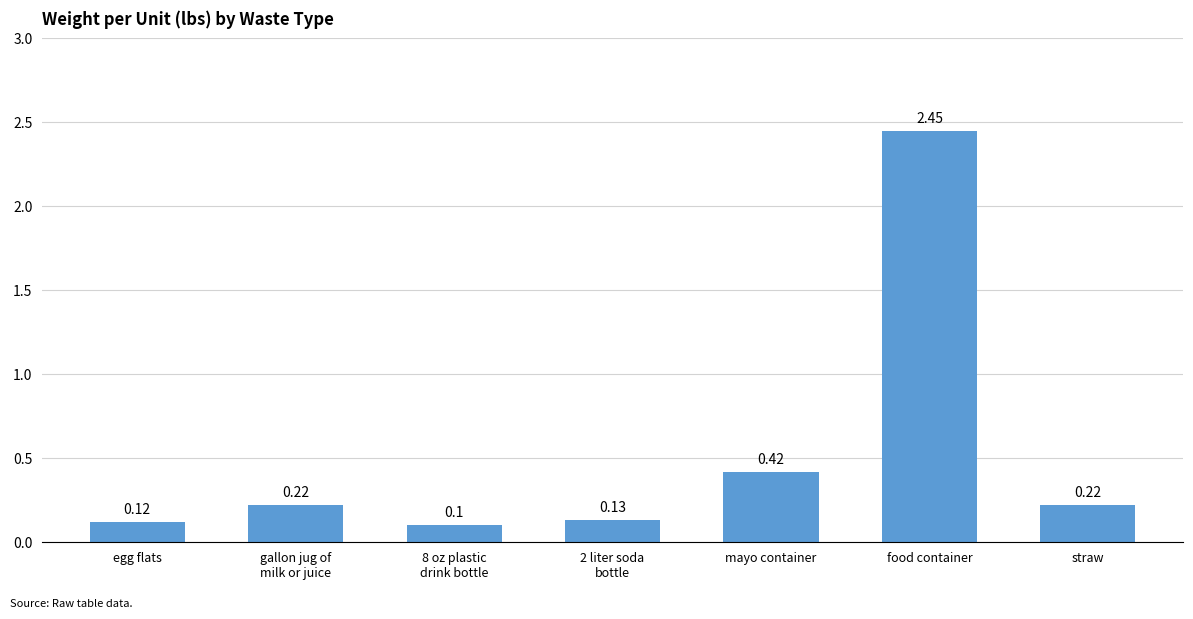

Which label corresponds to the largest value in the chart?

food container